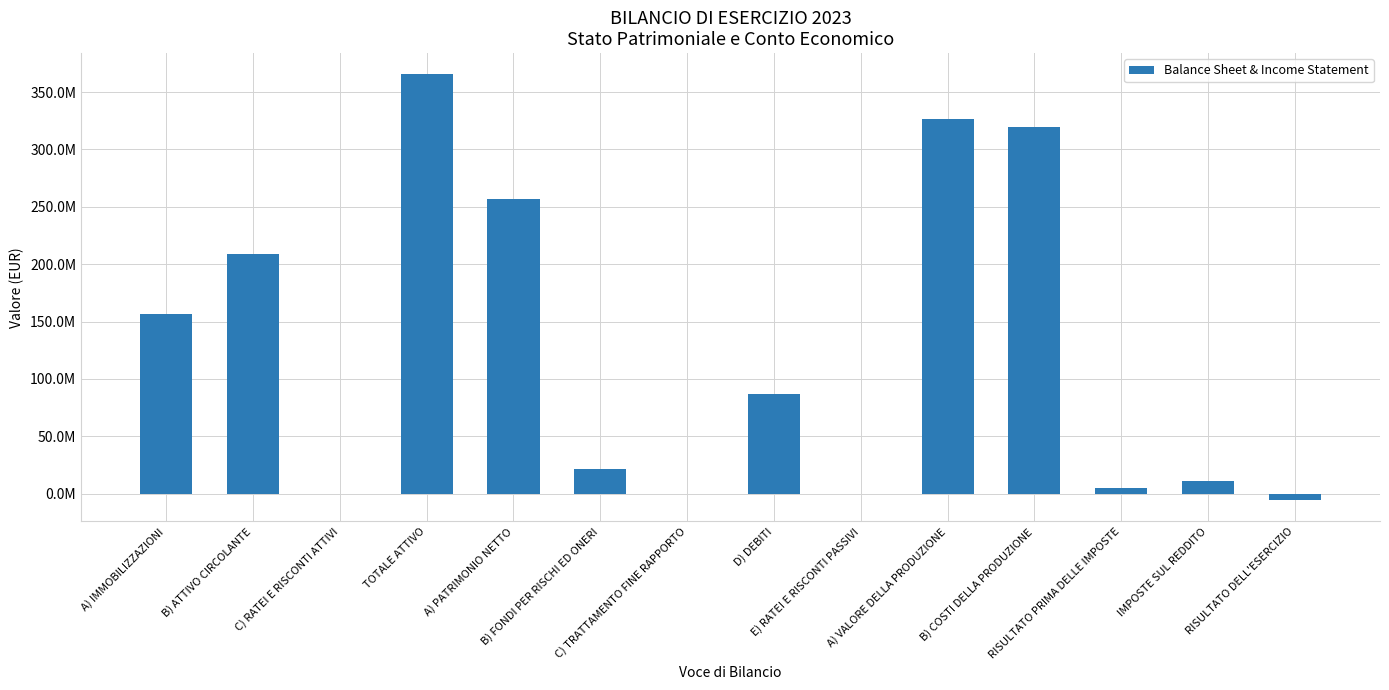

What is the smallest value displayed?

-5633467.6